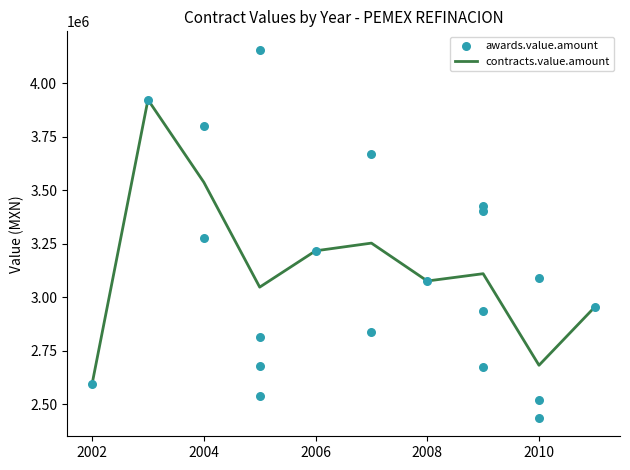

What is the lowest value of the contracts.value.amount series?

2595746.2